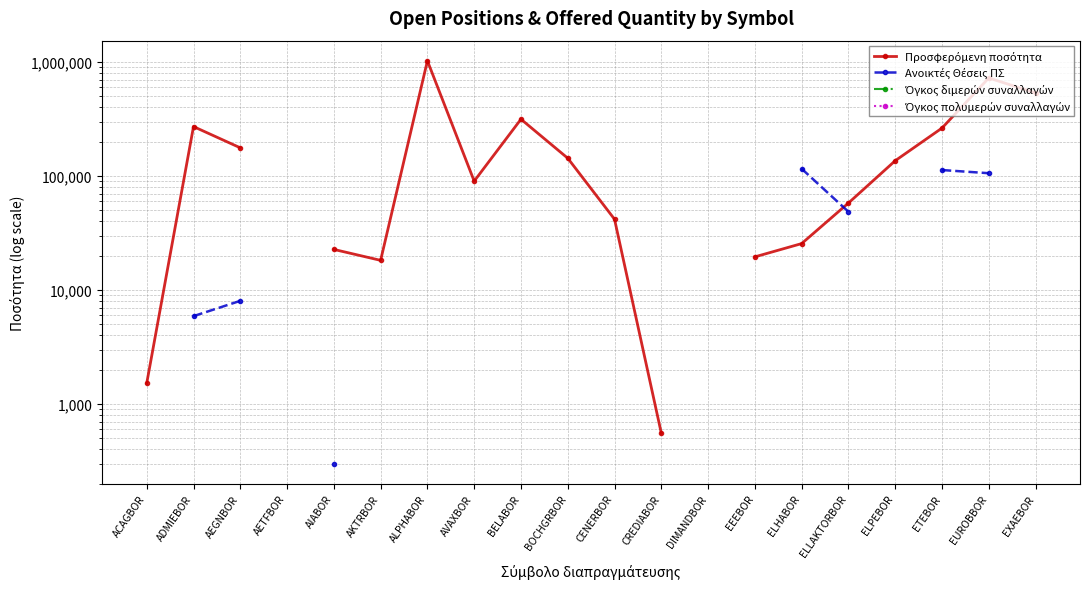

What is the highest value of the Προσφερόμενη ποσότητα series?

1027422.0